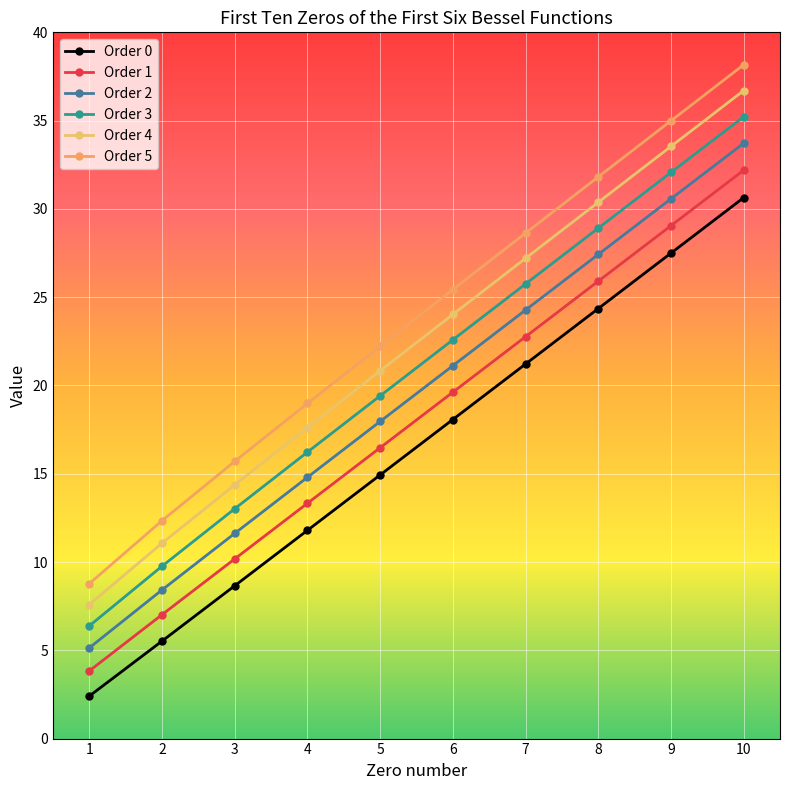

Which series changed the most between 6 and 9?

Order 5